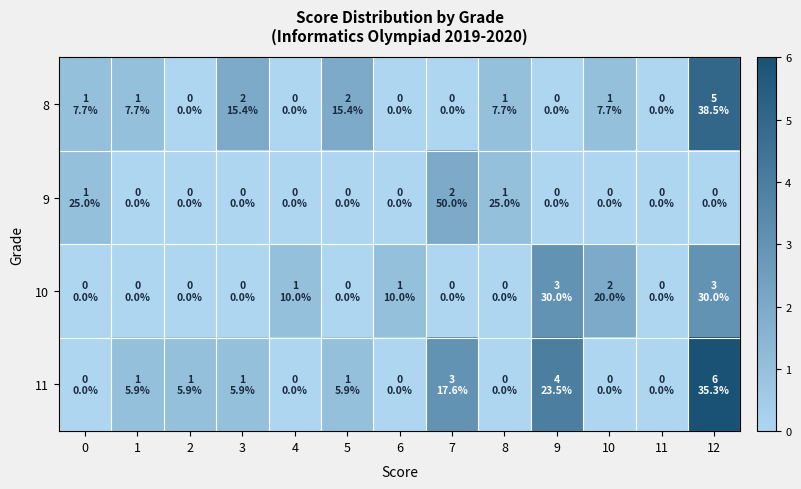

List the series in order of their peak value, highest first.

11, 8, 10, 9